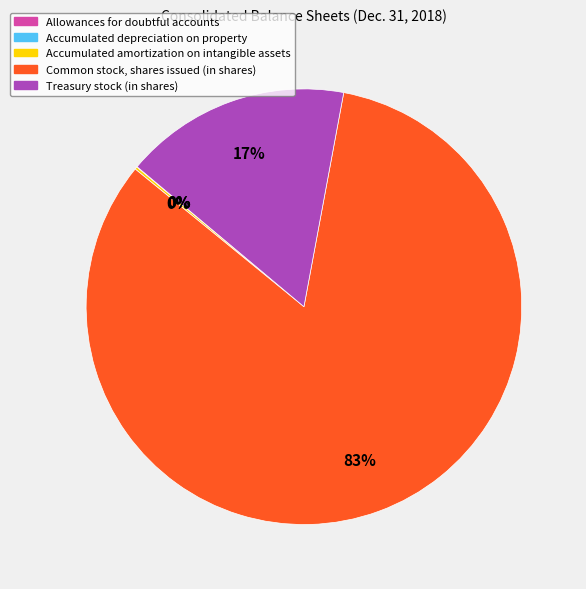

What is the ratio of the value at Treasury stock (in shares) to the value at Common stock, shares issued (in shares)?

0.2